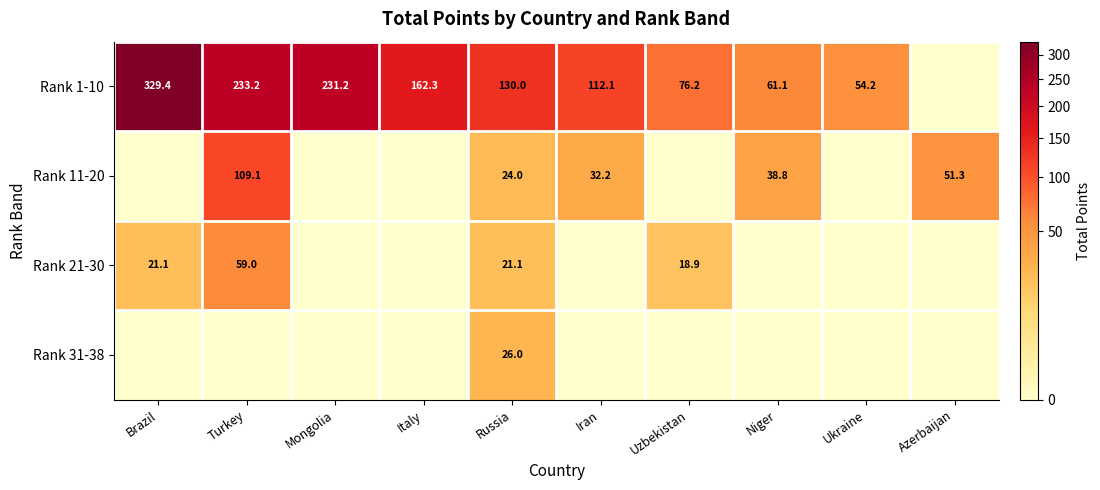

At Russia, list the series in order from largest to smallest.

Rank 1-10, Rank 31-38, Rank 11-20, Rank 21-30